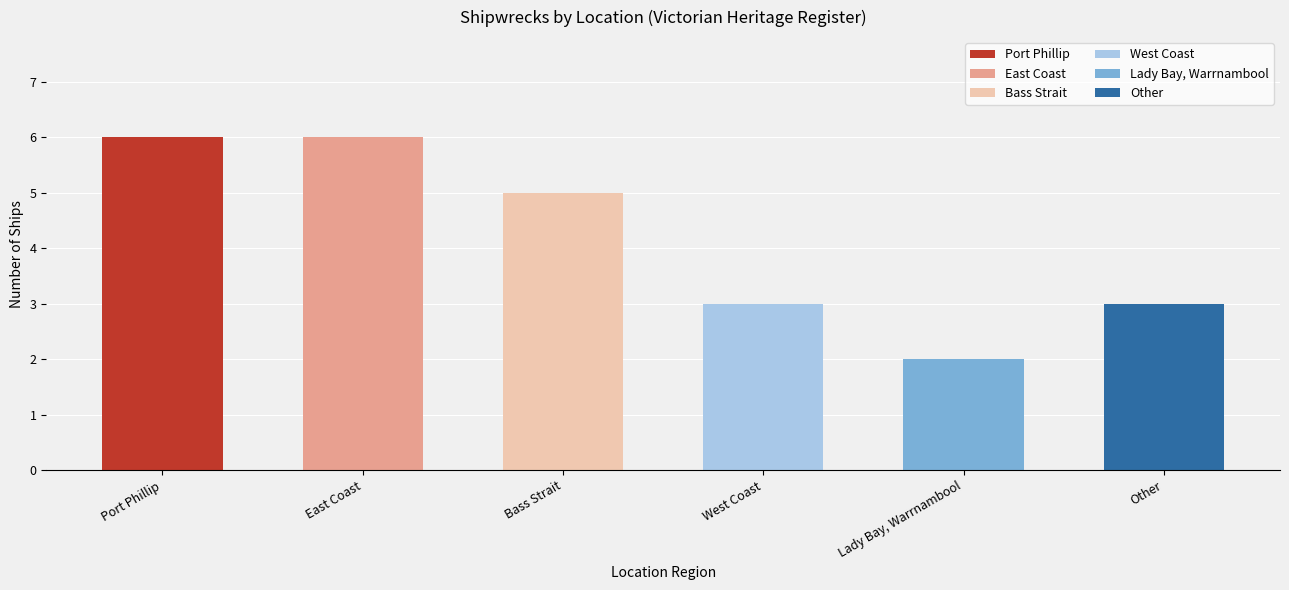

Is it true that the value at Lady Bay, Warrnambool is 1?

False